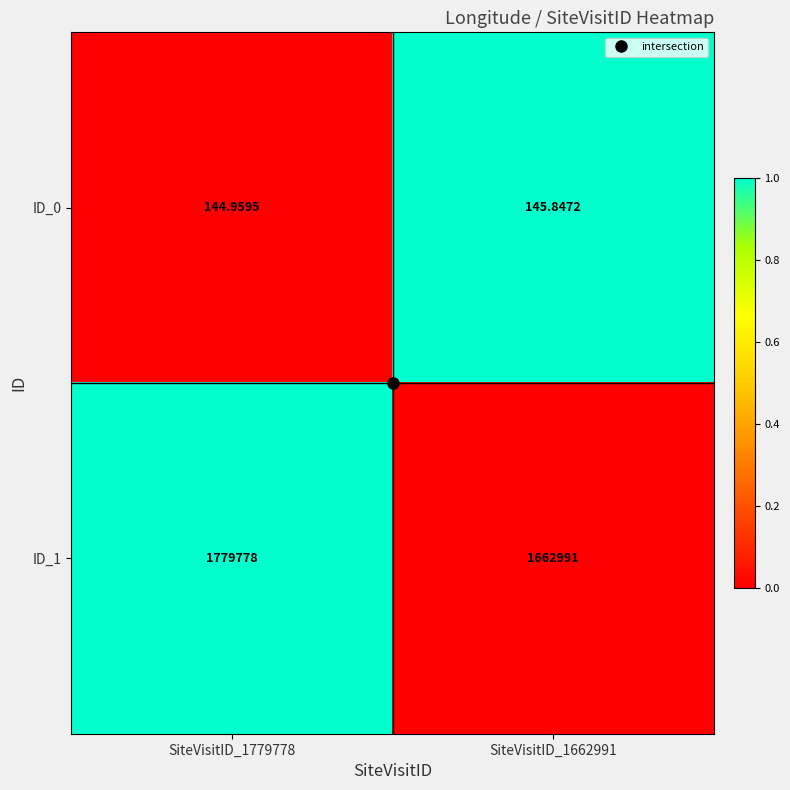

Is the value of ID_0 at SiteVisitID_1779778 greater than the value of ID_1 at SiteVisitID_1779778?

No